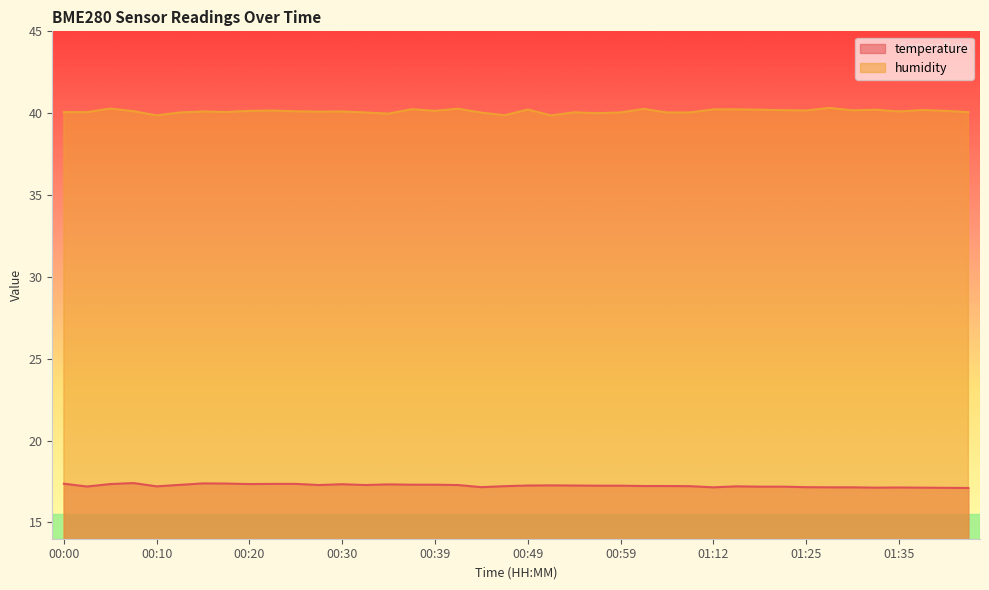

What is the spread (max minus min) of values at 01:12?

23.1